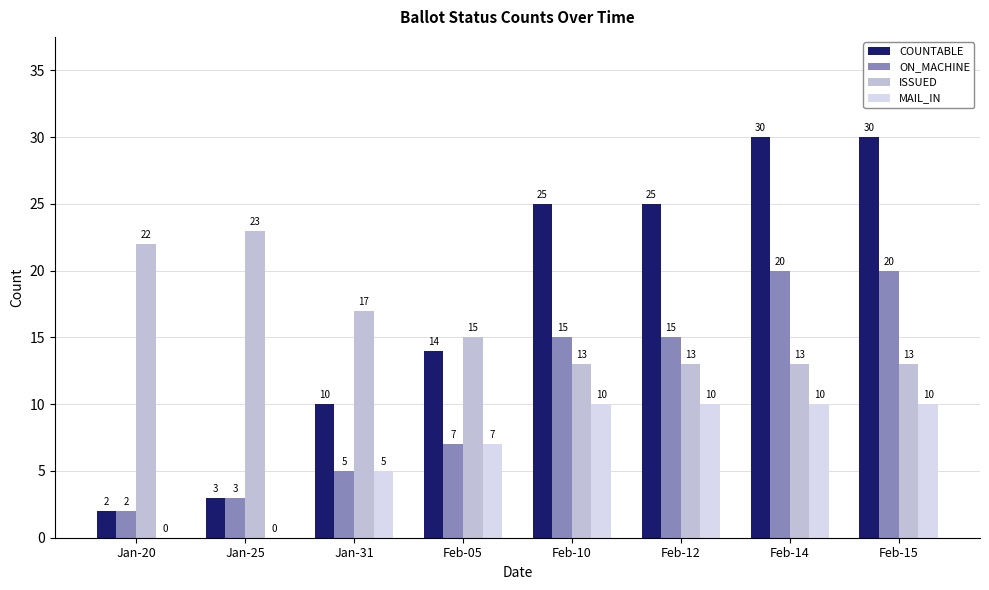

Is the value of ISSUED at Jan-20 greater than the value of MAIL_IN at Feb-12?

Yes